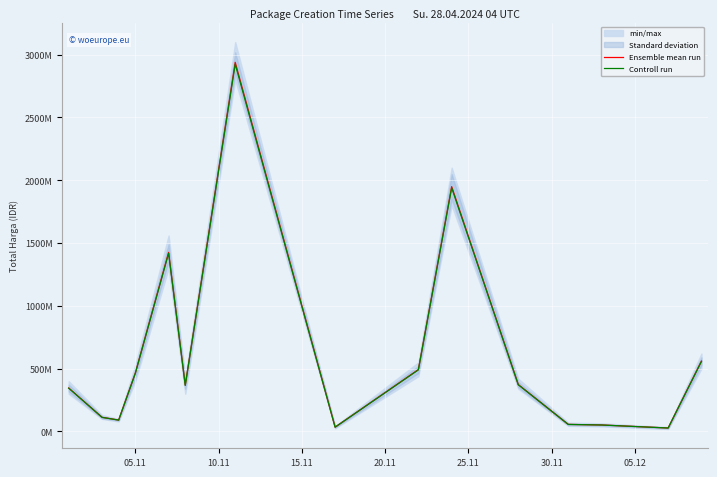

Which series has the largest range (max minus min)?

Ensemble mean run